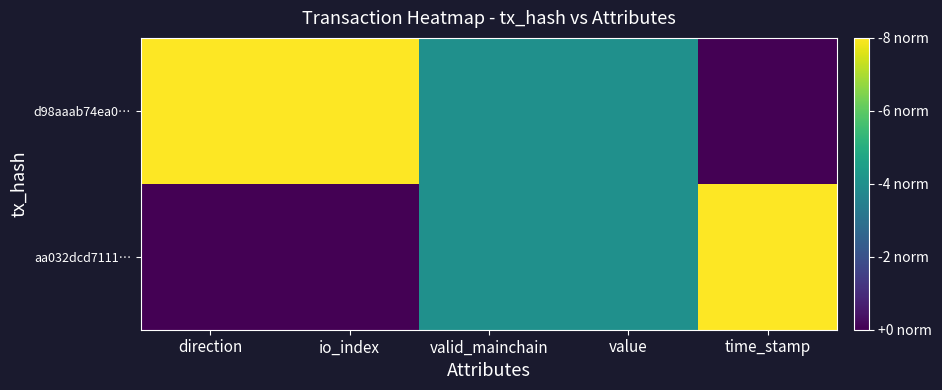

At which category is the sum across all series the highest?

direction